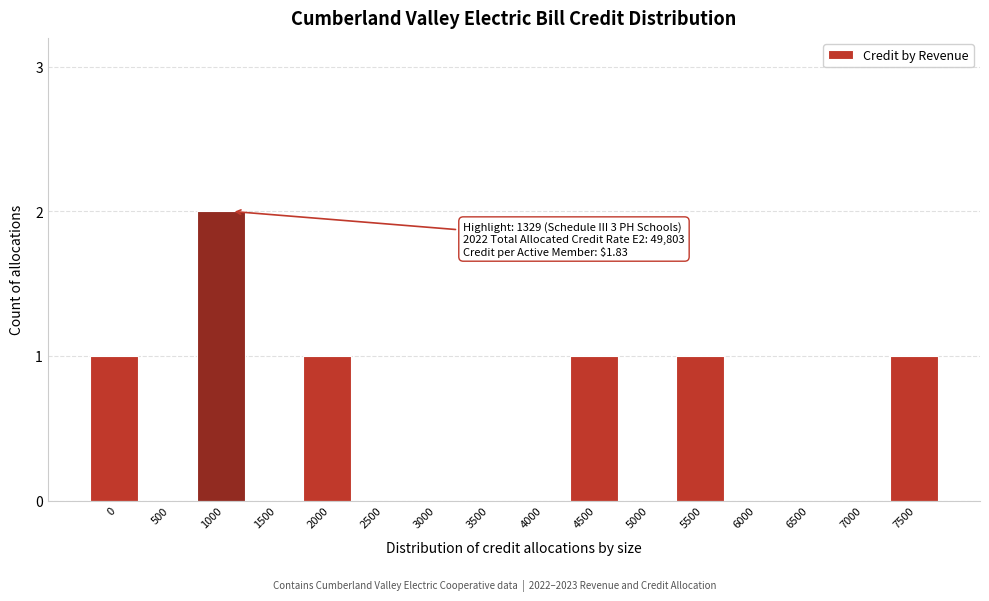

Reading left to right, what are all the values shown in this chart?

0=1	500=0	1000=2	1500=0	2000=1	2500=0	3000=0	3500=0	4000=0	4500=1	5000=0	5500=1	6000=0	6500=0	7000=0	7500=1